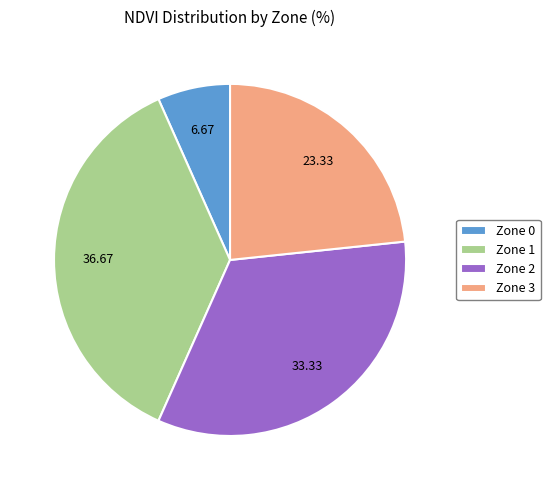

Is there any slice that represents more than half of the pie?

No